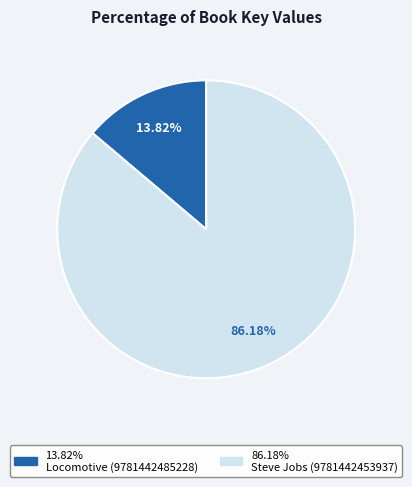

Is there a majority slice in this chart?

Yes